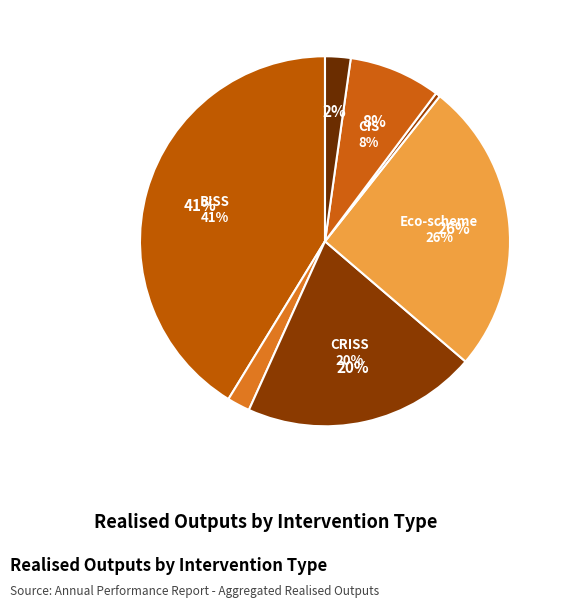

How many slices are in this pie chart?

7